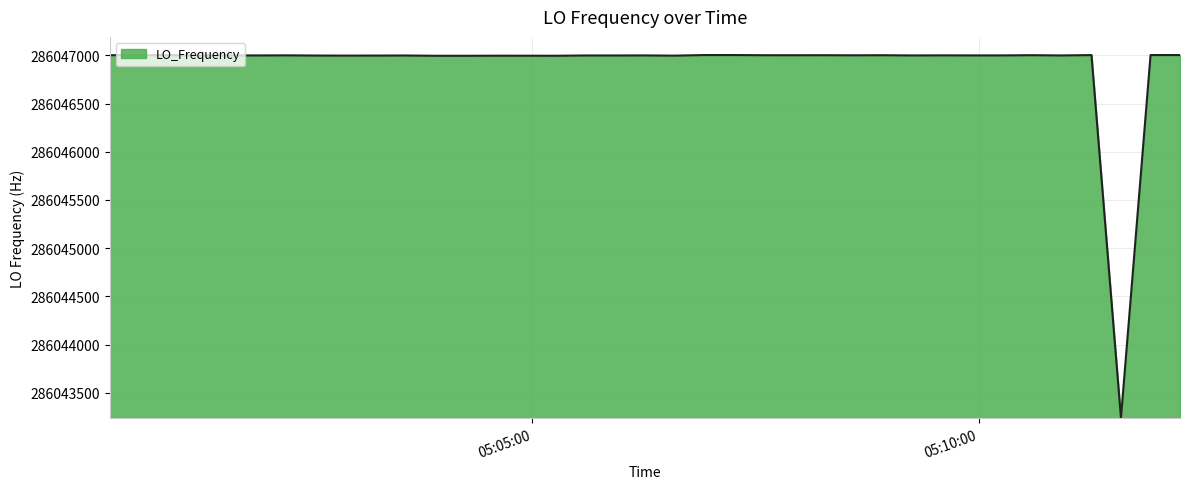

What is the greatest value displayed?

286047002.7